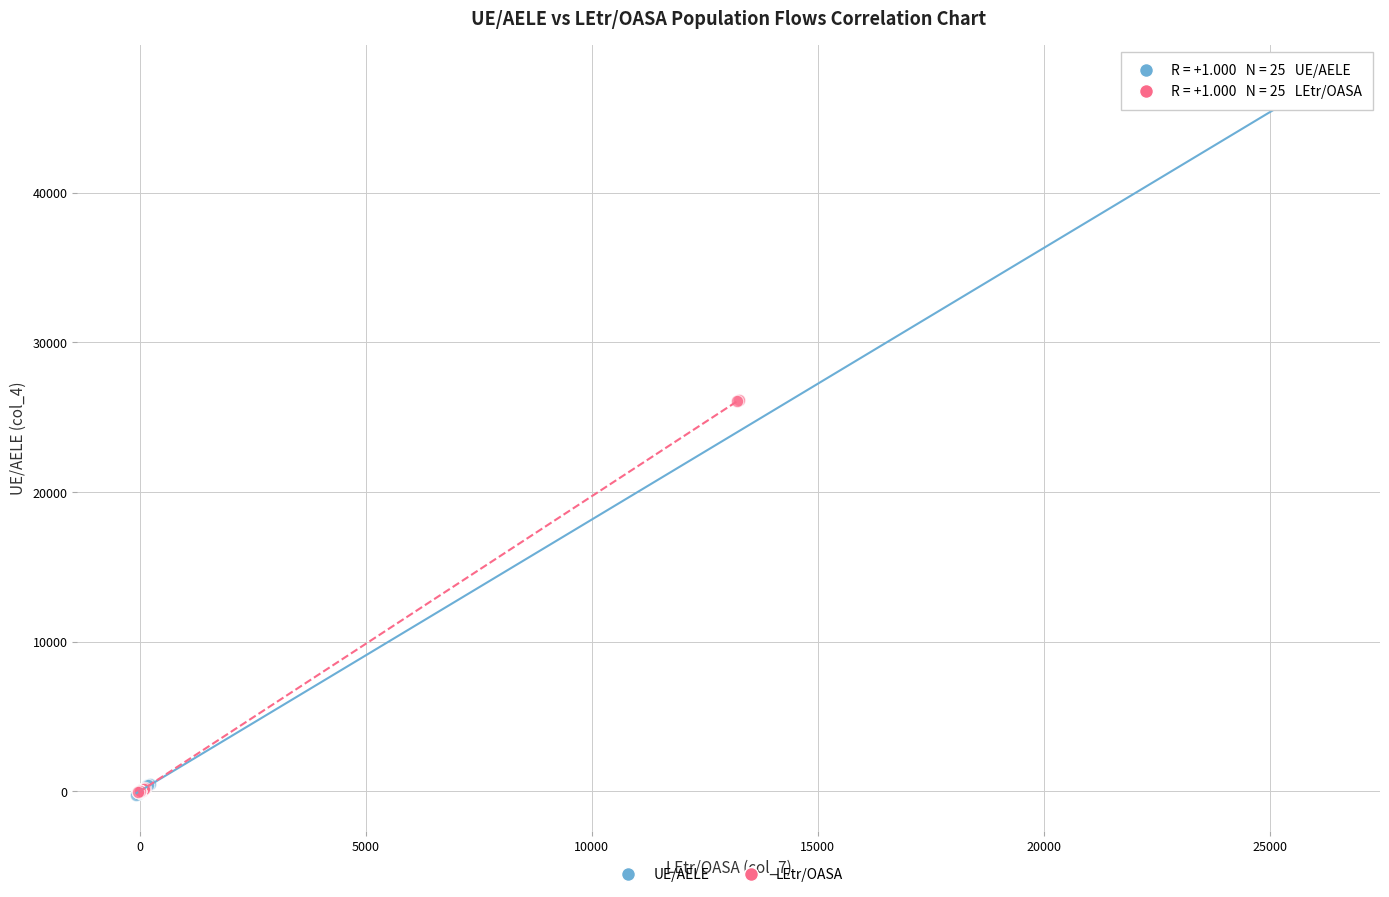

Which series contains the highest Y value?

UE/AELE